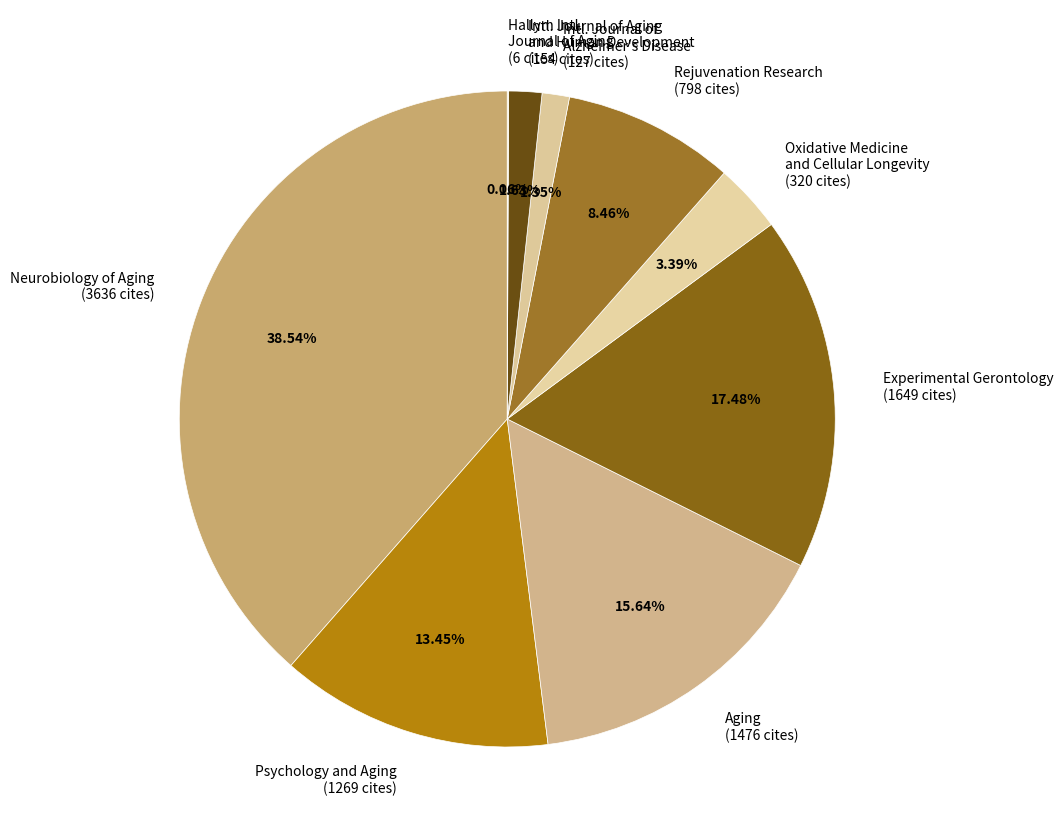

Which has a higher value, Intl. Journal of Alzheimer's Disease (127 cites) or Experimental Gerontology (1649 cites)?

Experimental Gerontology (1649 cites)